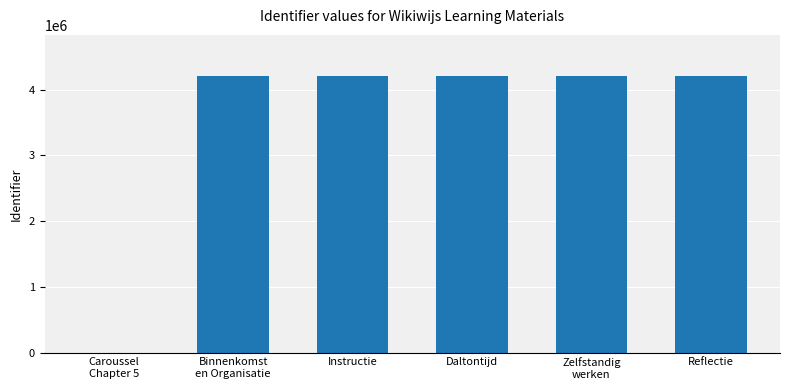

Count the number of categories in the chart.

6